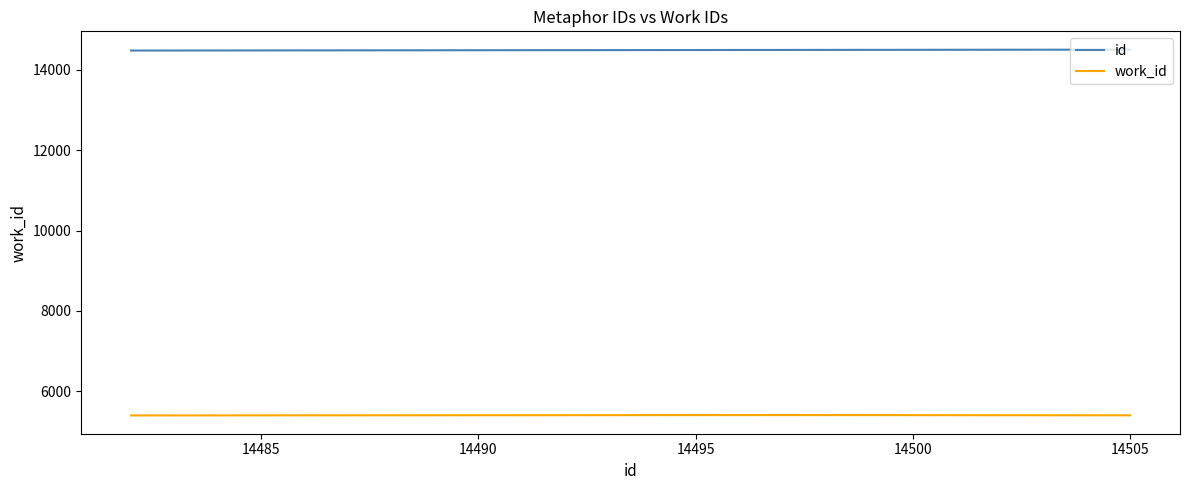

Count the work_id values in the range 5394 to 5403.

3